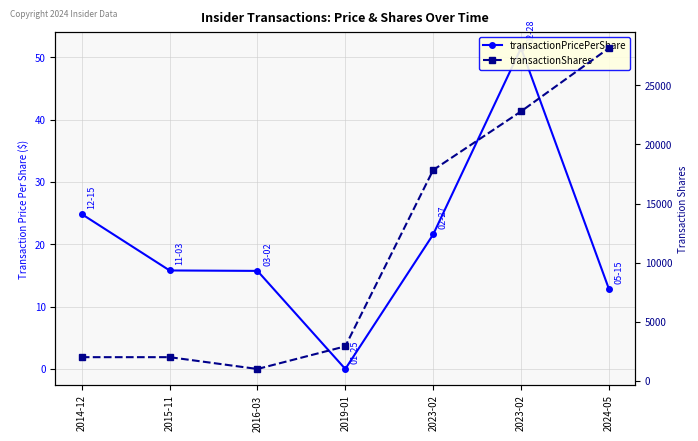

Is the value of transactionShares at 2023-02 greater than the value of transactionPricePerShare at 2014-12?

Yes